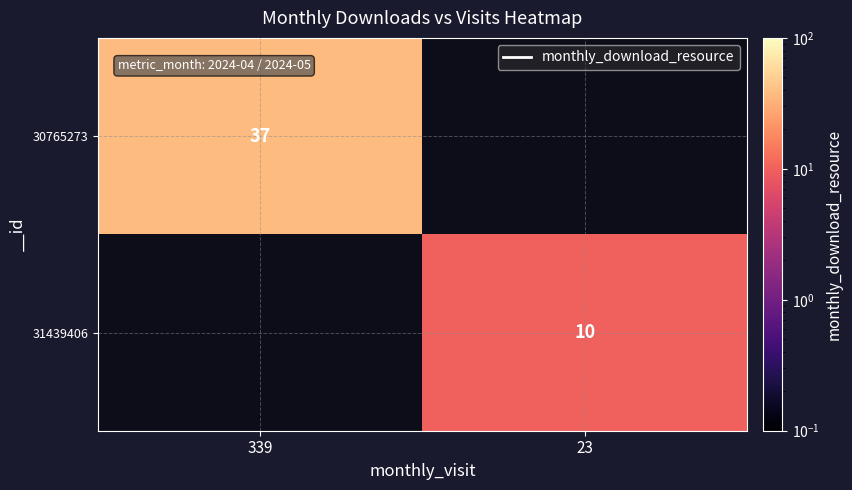

The value of 31439406 at 23 is 10. True or false?

True